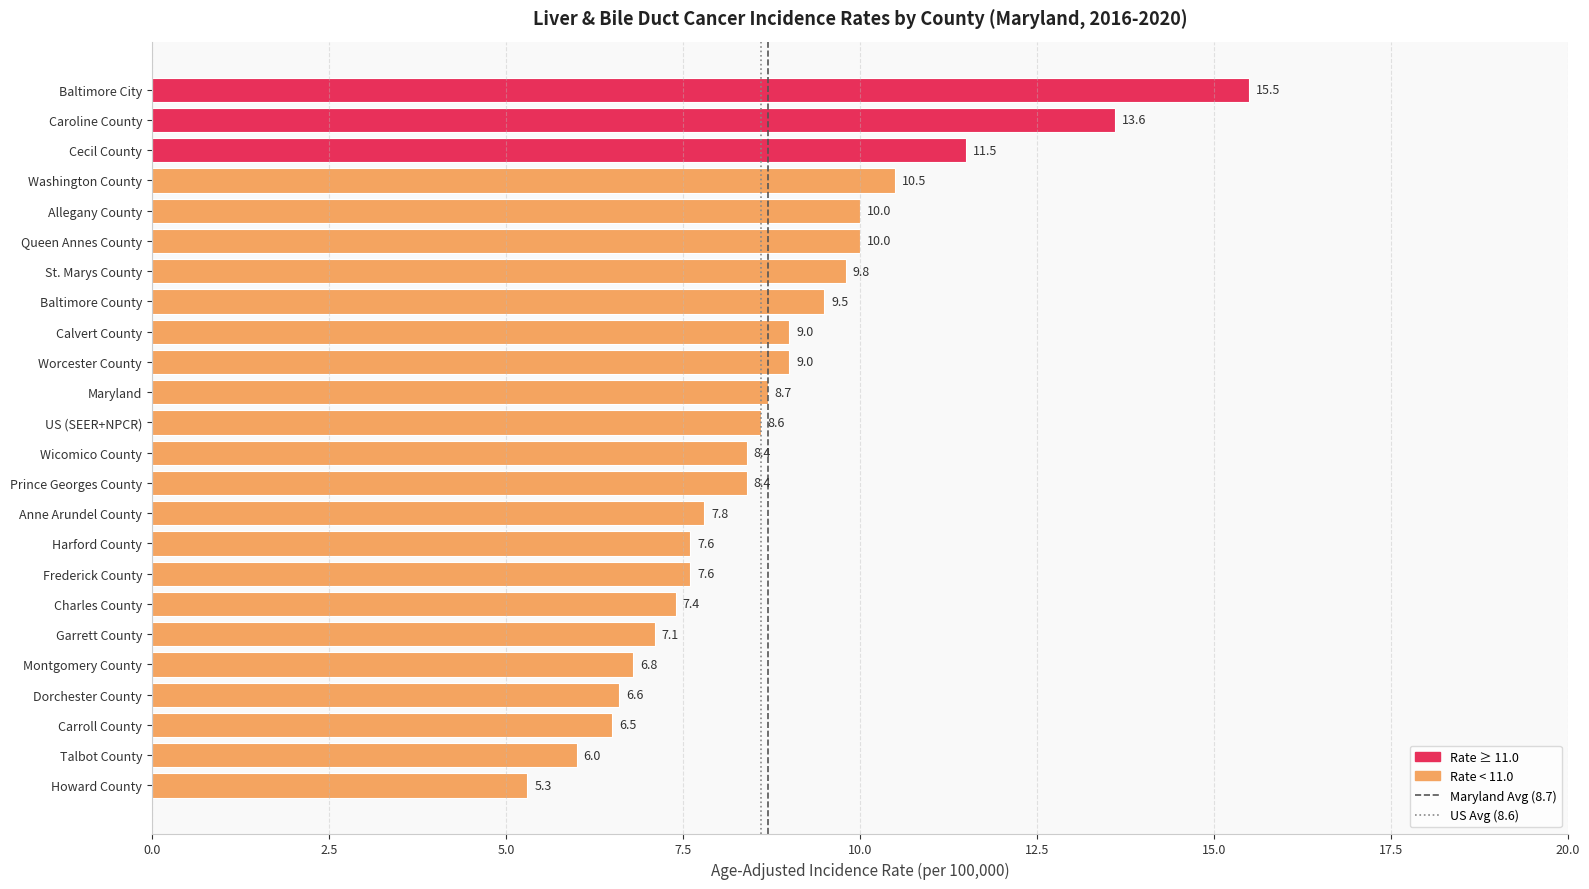

Reading bottom to top, list all the values displayed in this chart.

Howard County=5.3	Talbot County=6.0	Carroll County=6.5	Dorchester County=6.6	Montgomery County=6.8	Garrett County=7.1	Charles County=7.4	Frederick County=7.6	Harford County=7.6	Anne Arundel County=7.8	Prince Georges County=8.4	Wicomico County=8.4	US (SEER+NPCR)=8.6	Maryland=8.7	Worcester County=9.0	Calvert County=9.0	Baltimore County=9.5	St. Marys County=9.8	Queen Annes County=10.0	Allegany County=10.0	Washington County=10.5	Cecil County=11.5	Caroline County=13.6	Baltimore City=15.5